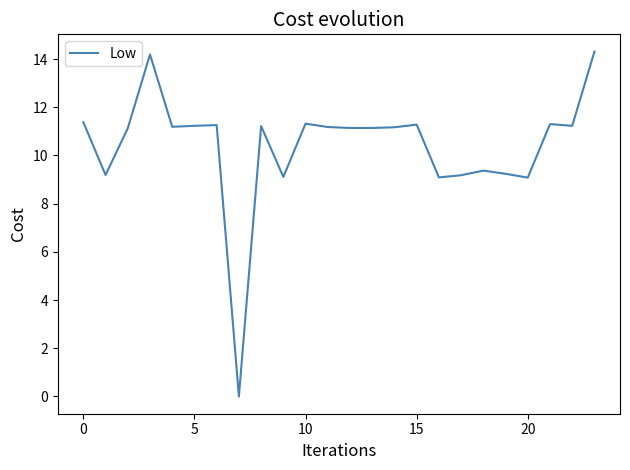

What is the difference between the maximum and minimum values?

14.3